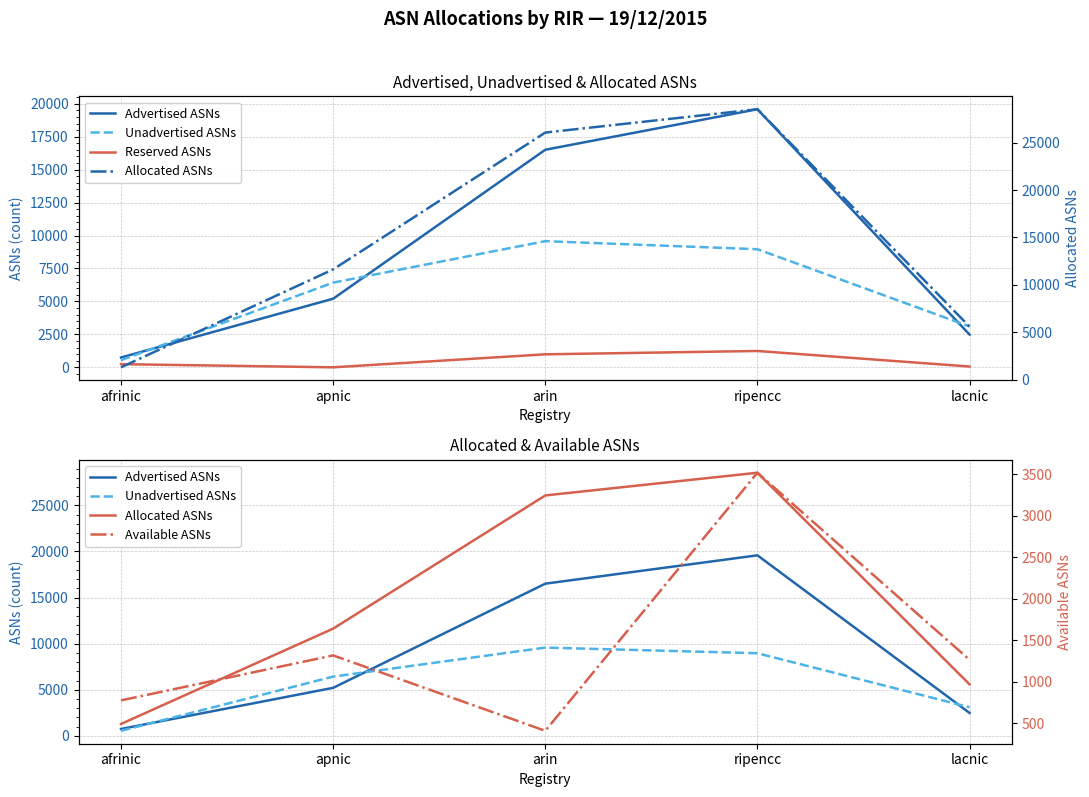

What is the total value across all series at arin?

53559